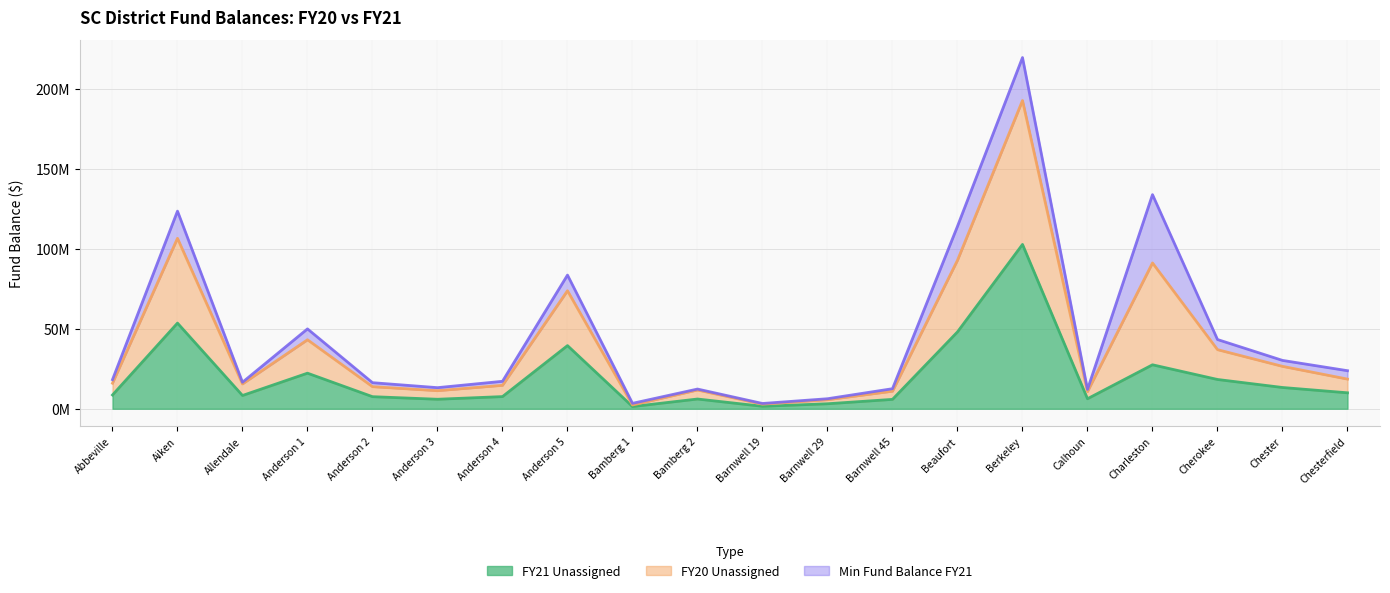

What is the sum of all FY20 Unassigned values?

952406169